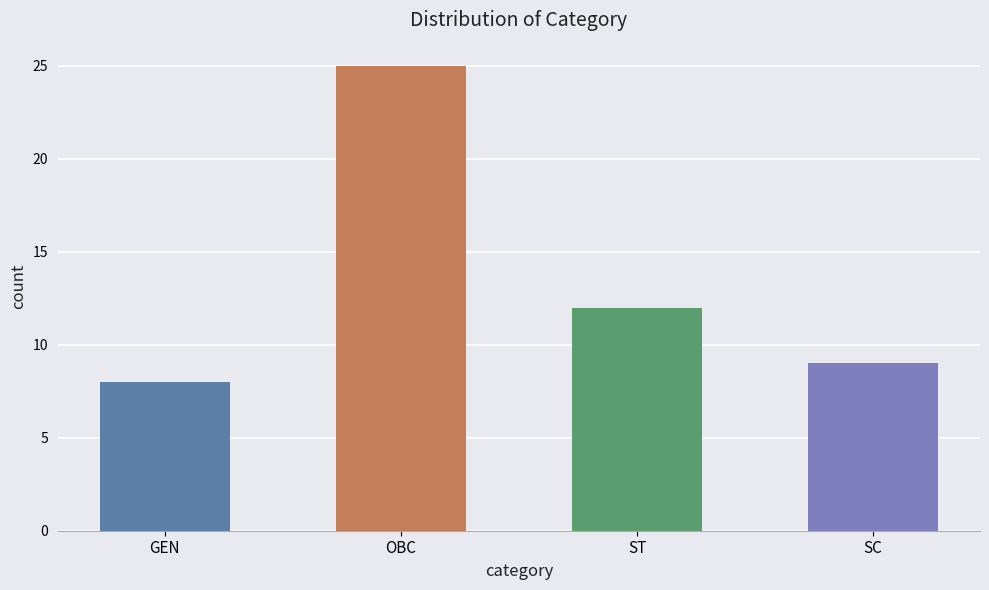

List the labels in order of value, smallest first.

GEN, SC, ST, OBC